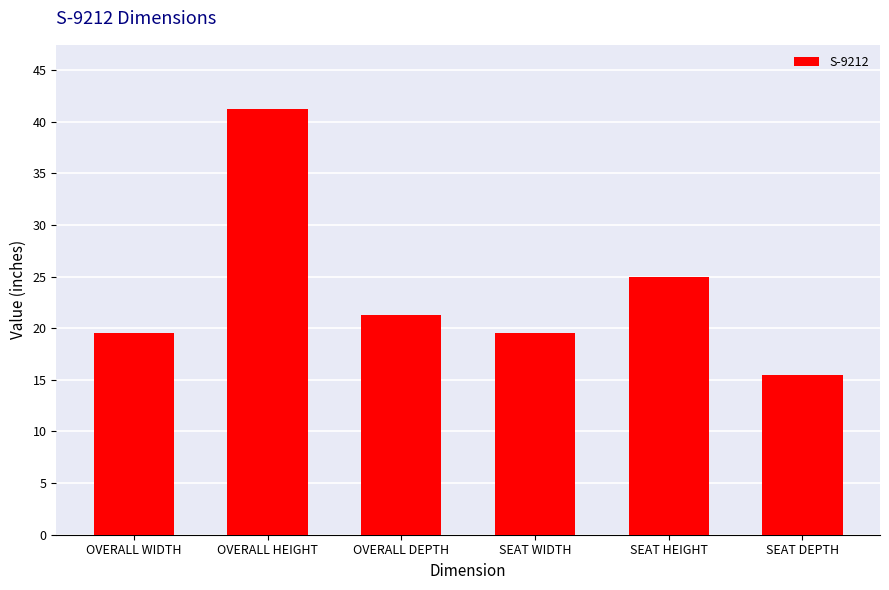

What is the smallest value displayed?

15.5